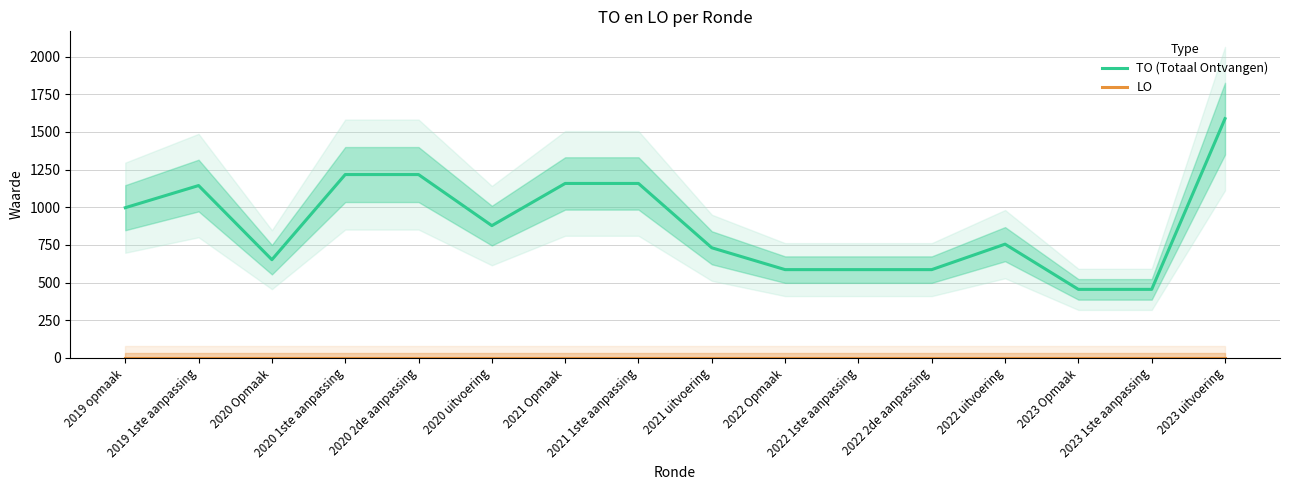

True or false: LO and TO (Totaal Ontvangen) cross at least once.

False